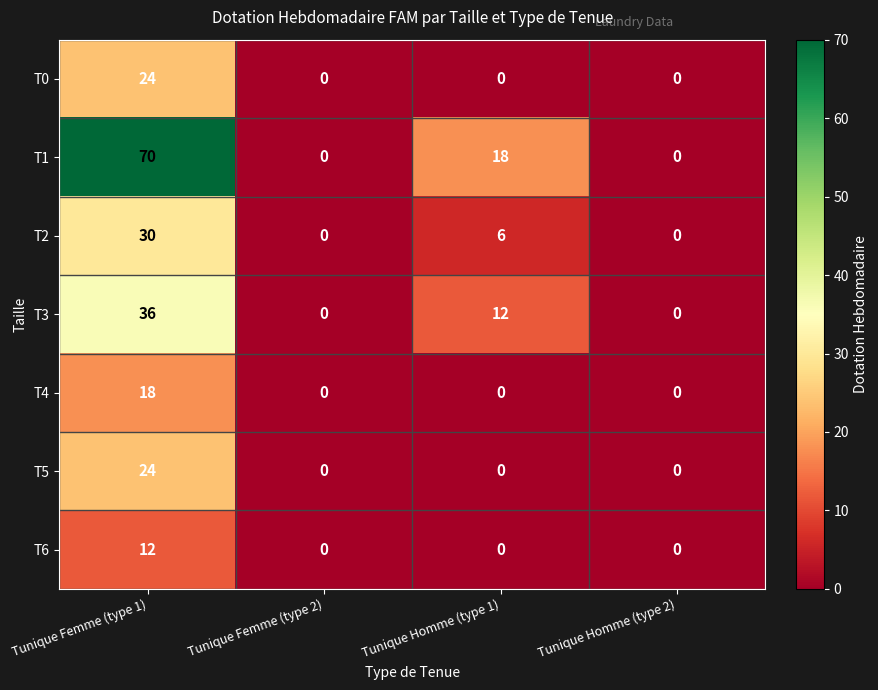

What is the sum of the T3 values at Tunique Homme (type 1) and Tunique Femme (type 2)?

12